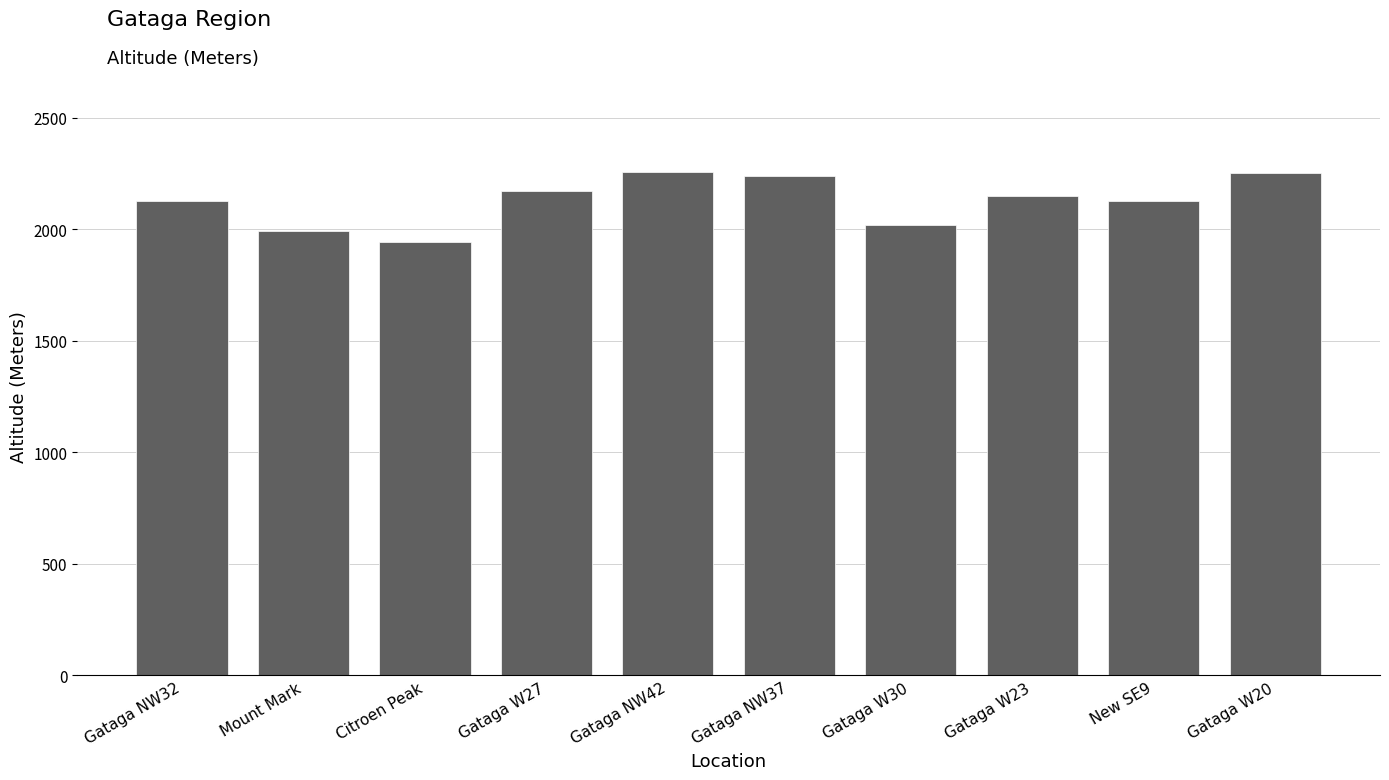

At which label is the value closest to 2102?

Gataga NW32